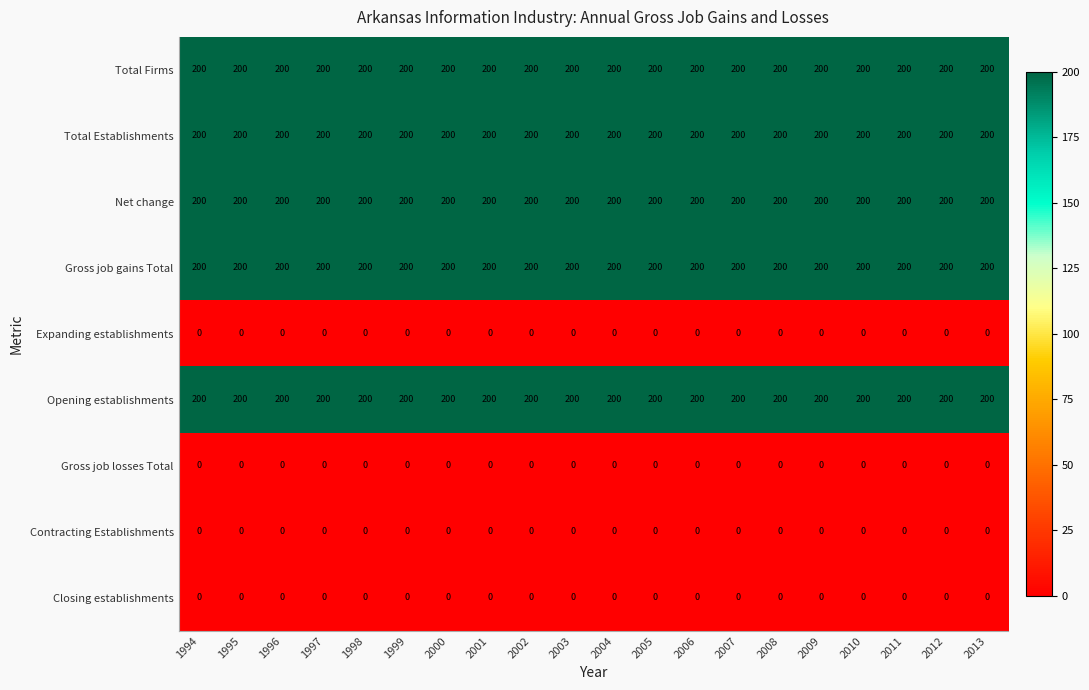

What is the approximate value of Gross job gains Total at 2009?

200